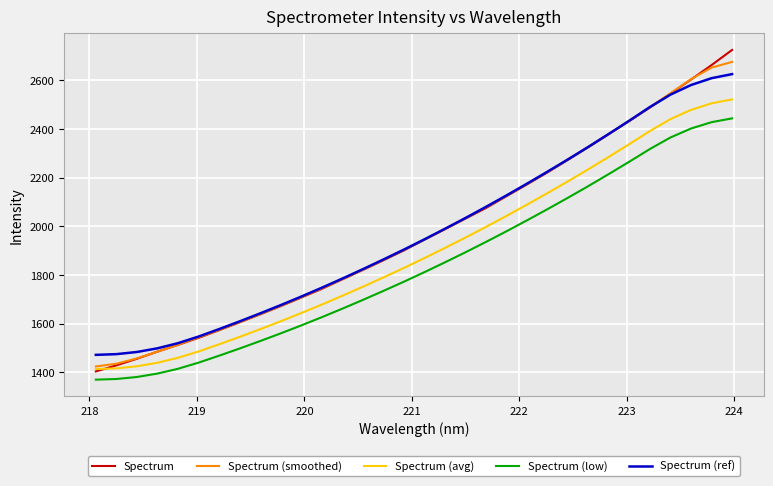

True or false: Spectrum has more than 0 points higher than both neighbors.

False